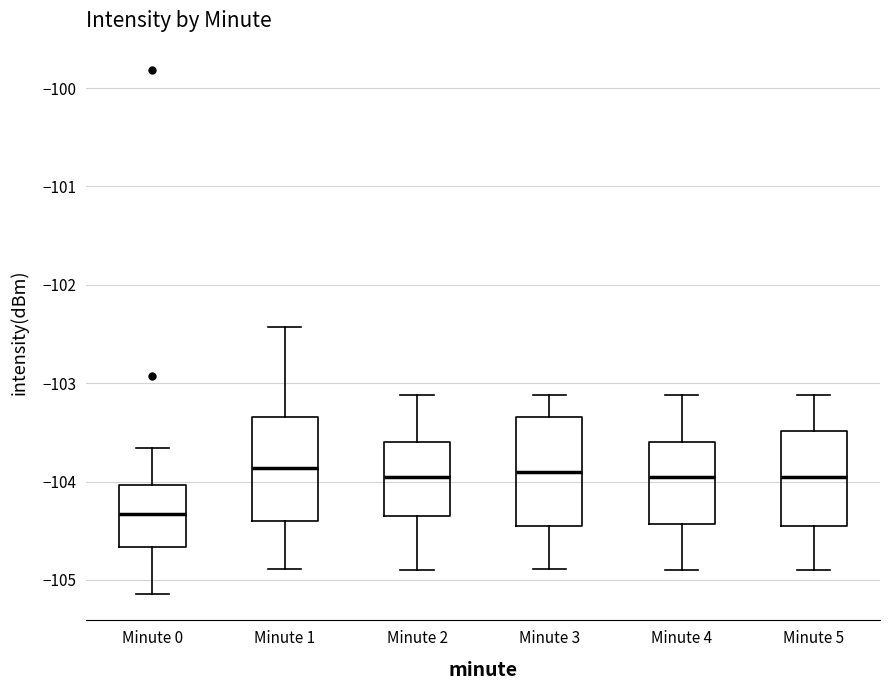

Reading left to right, read every box against the y-axis: the position of its median line, the range the box covers, and the ends of its whiskers. The values are not printed on the chart, so give them approximately, as read against the axis.

Minute 0: median -104.3, box -104.7 to -104.0, whiskers -105.1 to -103.7
Minute 1: median -103.9, box -104.4 to -103.3, whiskers -104.9 to -102.4
Minute 2: median -104.0, box -104.3 to -103.6, whiskers -104.9 to -103.1
Minute 3: median -103.9, box -104.5 to -103.3, whiskers -104.9 to -103.1
Minute 4: median -104.0, box -104.4 to -103.6, whiskers -104.9 to -103.1
Minute 5: median -104.0, box -104.5 to -103.5, whiskers -104.9 to -103.1